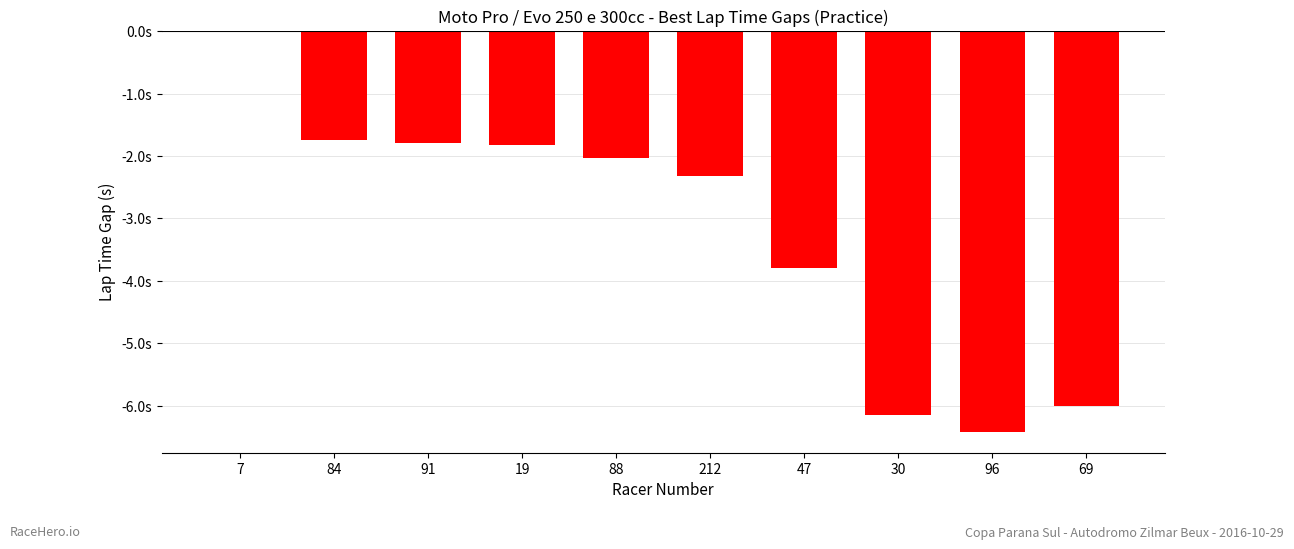

The value at 30 is -9.6. True or false?

False